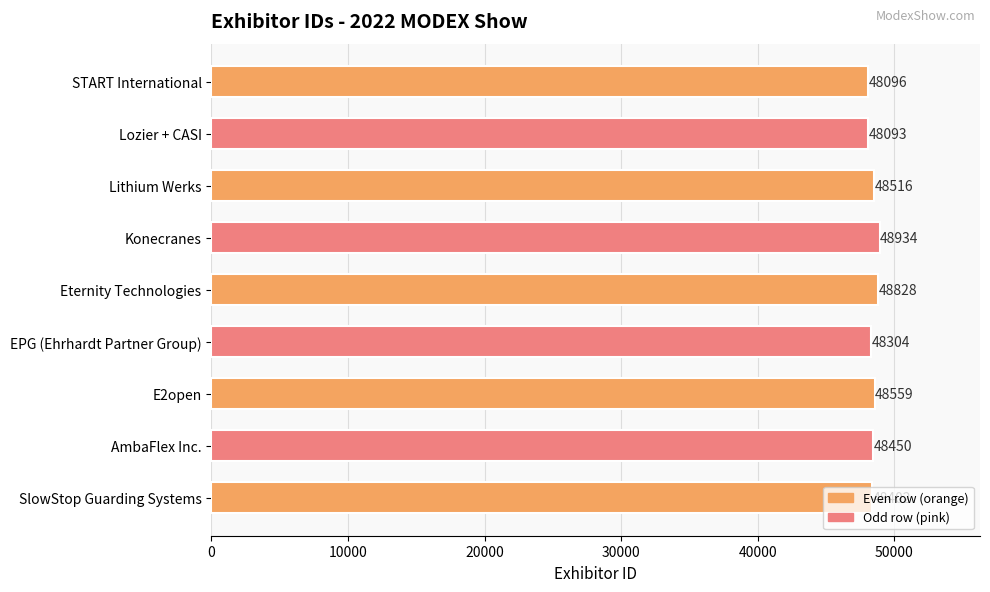

Which category has the highest value across all series?

Konecranes